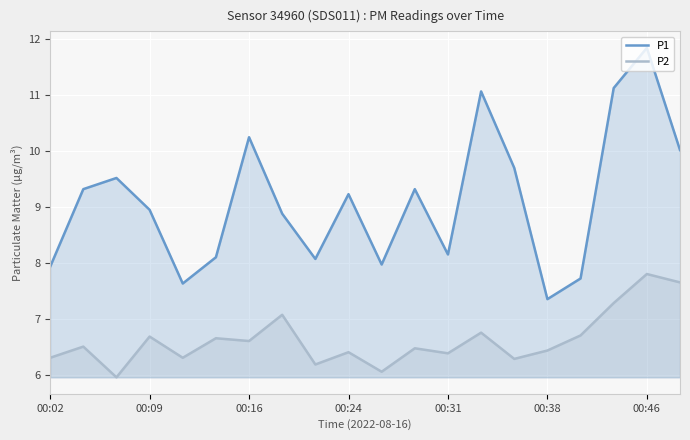

Is it true that P2 equals 10.5 at 00:09?

False